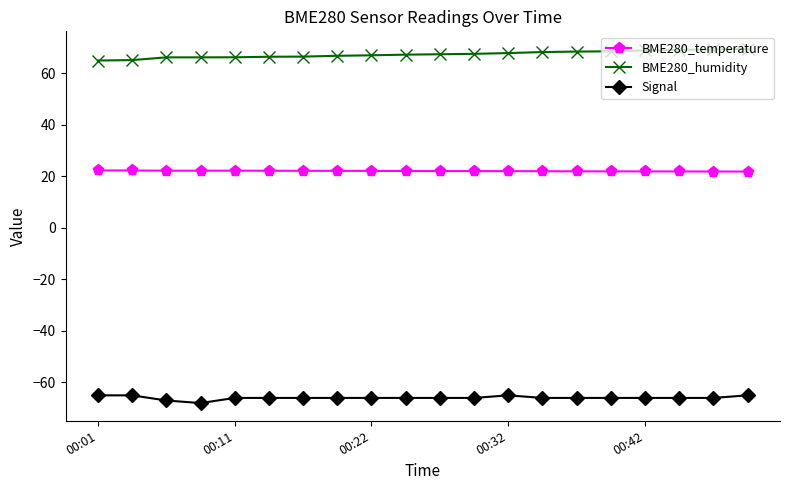

What is the maximum value for Signal?

-65.0